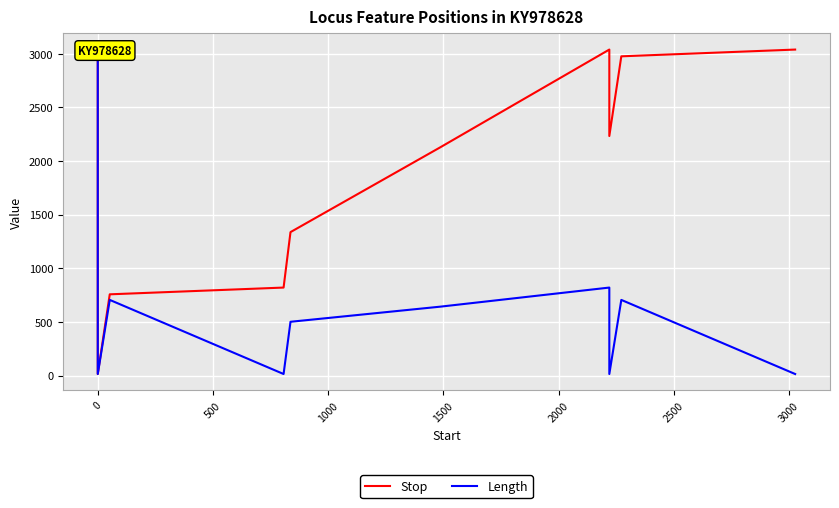

What is the difference between the maximum and second lowest values in the Stop series?

2282